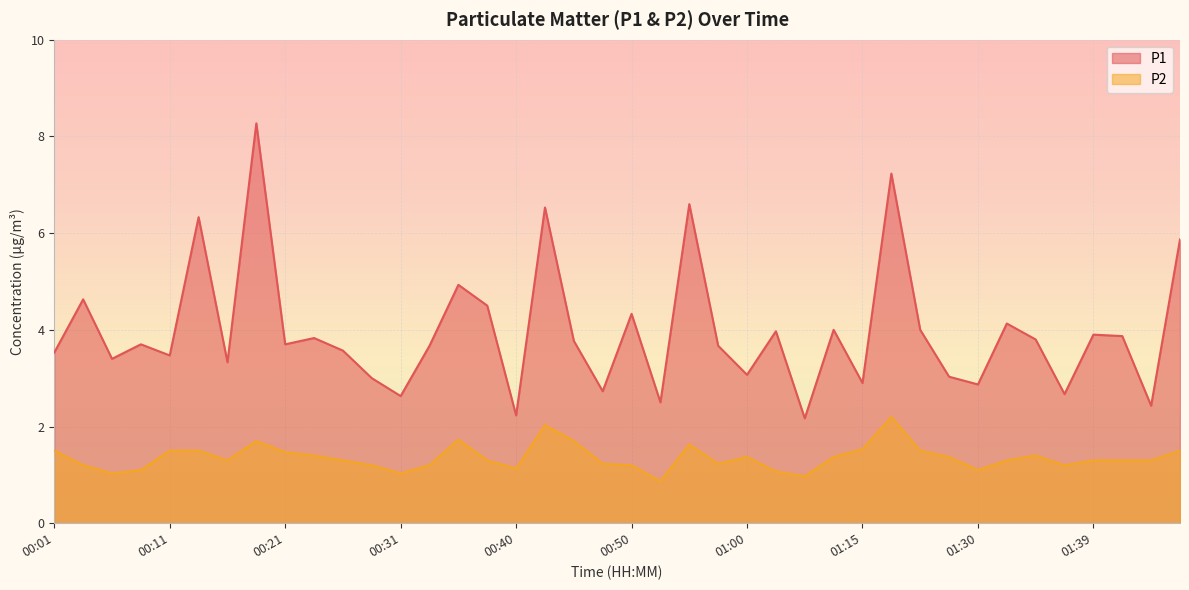

Rank the series by their average value, from highest to lowest.

P1, P2